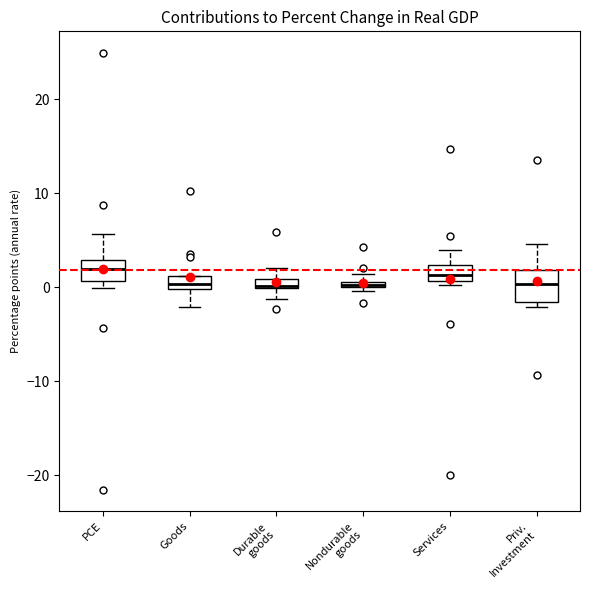

Which box is the tallest, from its lower edge to its upper edge?

Priv. Investment